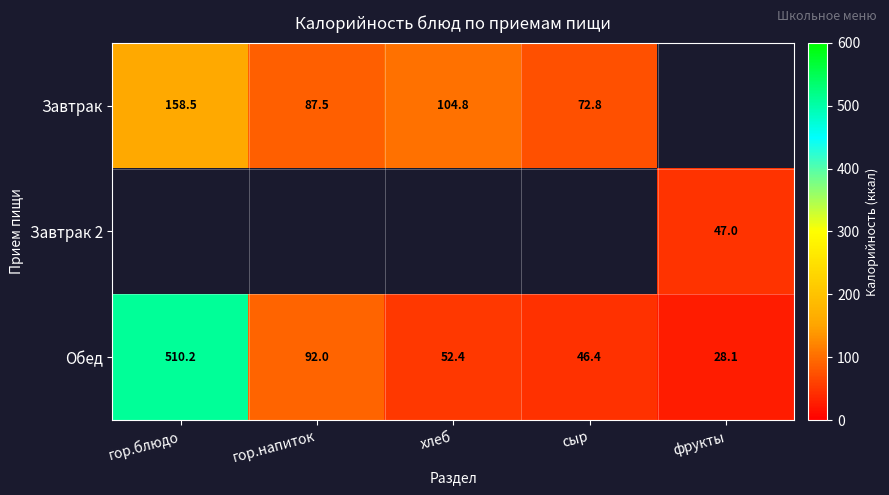

Where is Обед nearest to the value 269?

гор.напиток